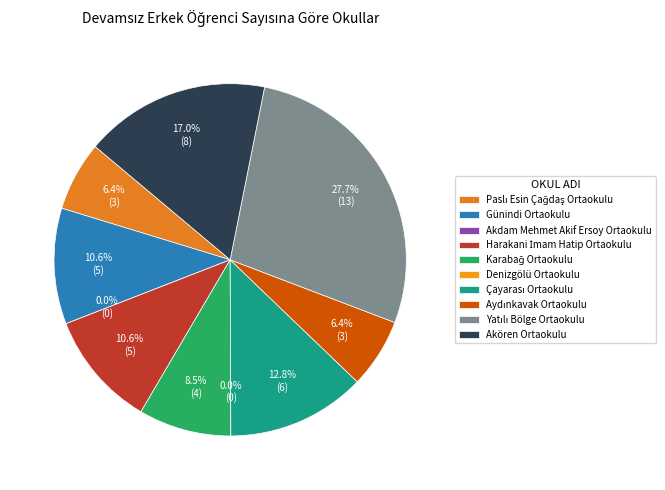

How much of the chart is everything except Günindi Ortaokulu?

89.4%